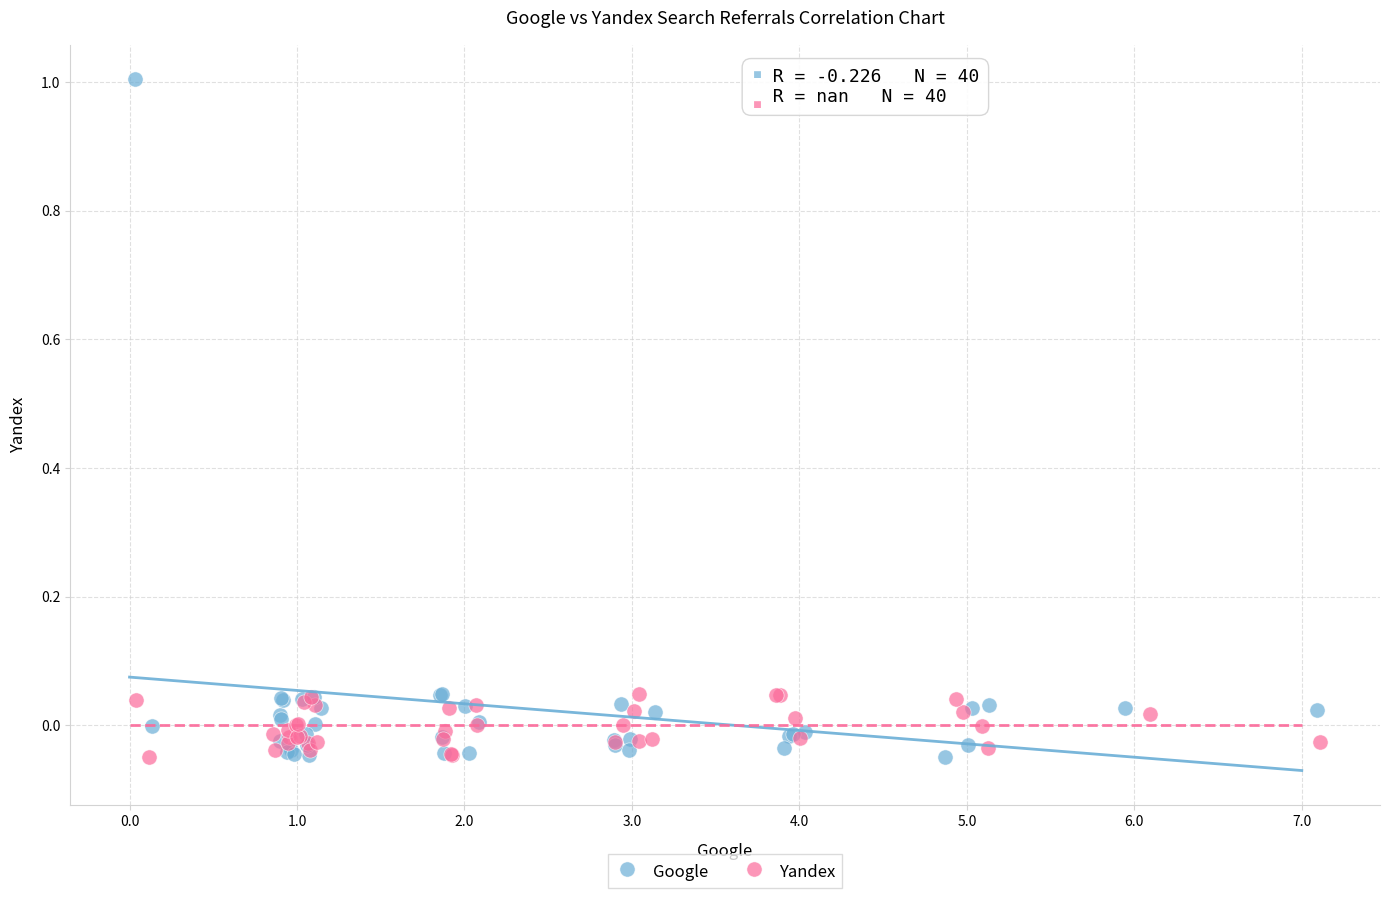

Which series has the largest Y range (max minus min)?

Google